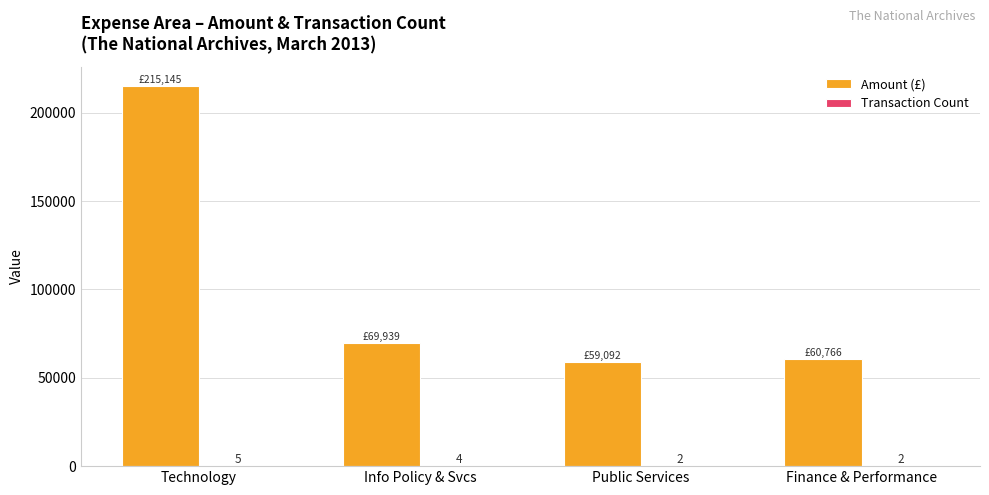

True or false: Amount (£) has a value of 59092.2 at Public Services.

True